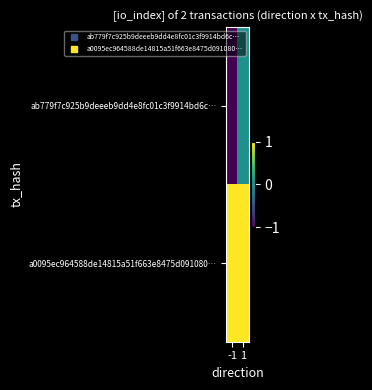

Reading right to left, what are all the values shown in this chart?

ab779f7c925b9deeeb9dd4e8fc01c3f9914bd6c…: 1=0	-1=-1
a0095ec964588de14815a51f663e8475d091080…: 1=1	-1=1